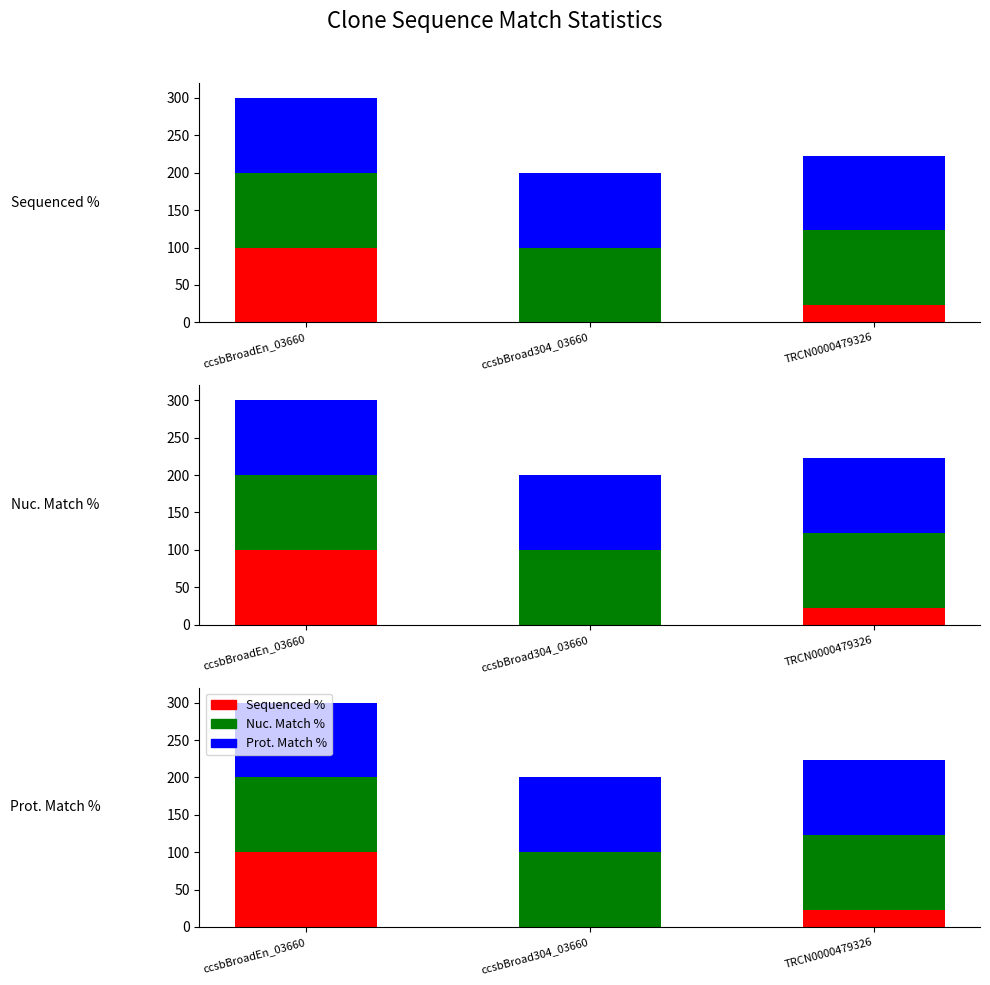

At how many categories does at least one series exceed 13?

3